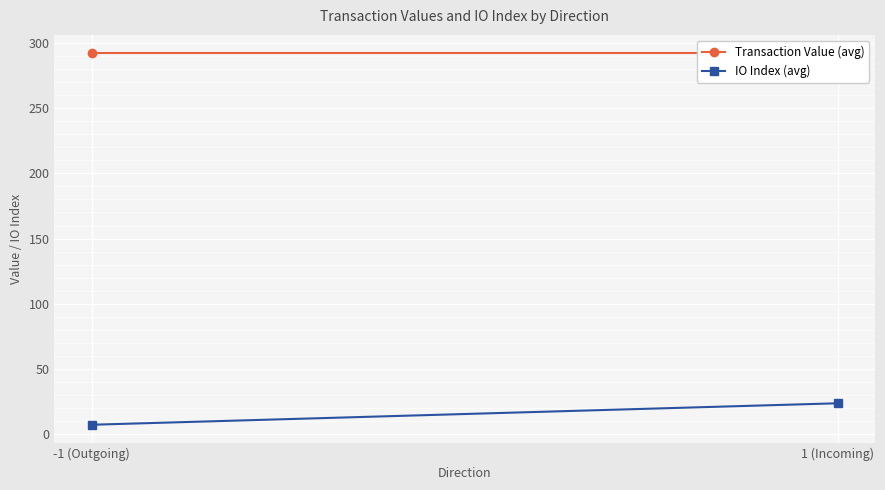

Reading left to right, list all the values displayed in this chart.

Transaction Value (avg): -1 (Outgoing)=292.1	1 (Incoming)=292.1
IO Index (avg): -1 (Outgoing)=7.0	1 (Incoming)=23.5